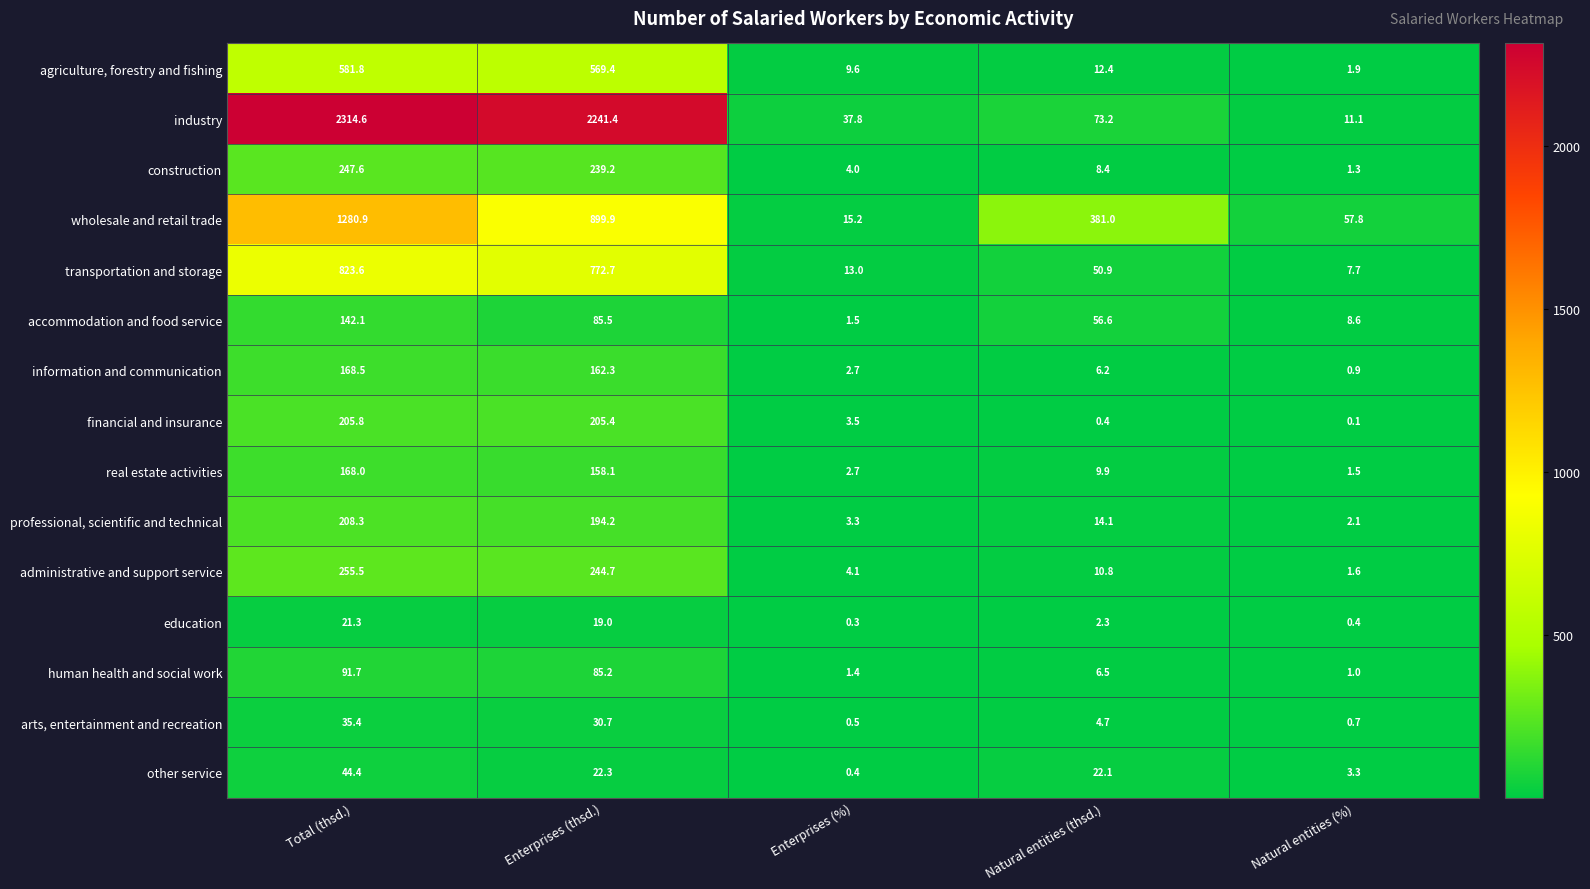

Which category has the lowest value across all series?

Natural entities (%)